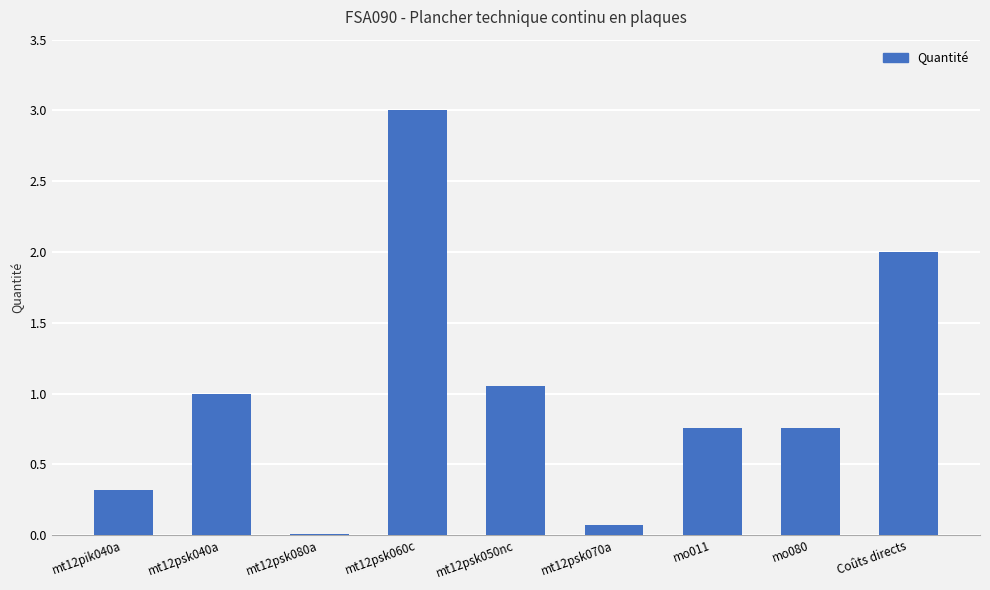

At which label is the value closest to 1?

mt12psk040a